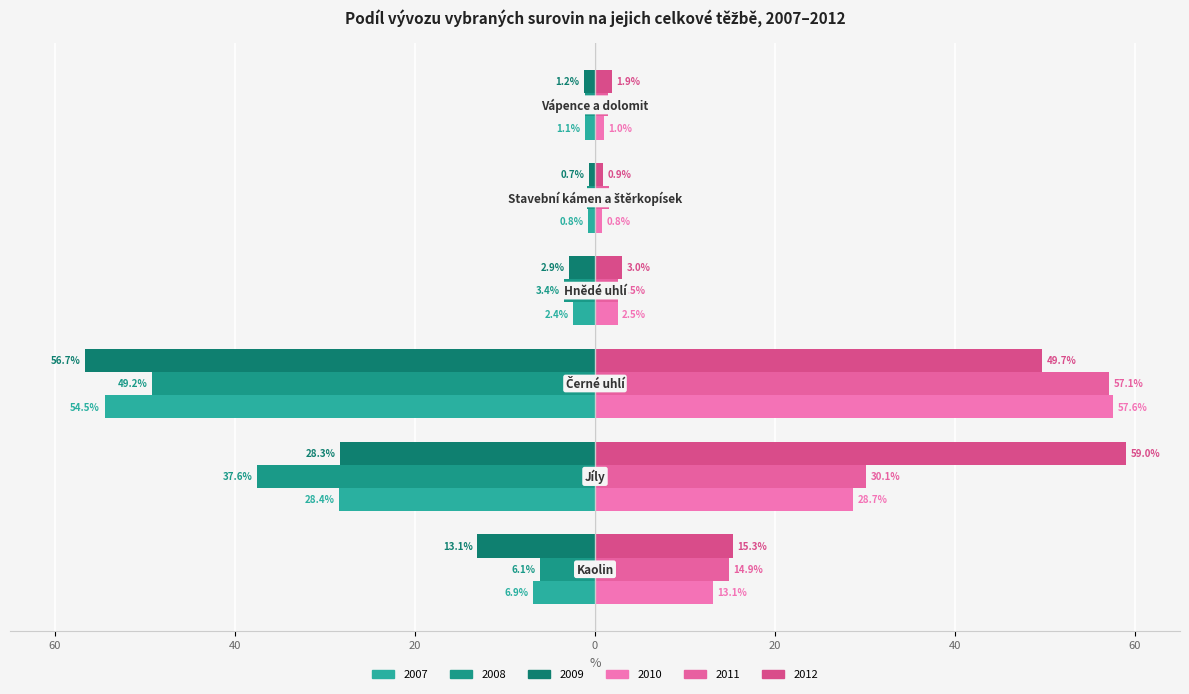

Is it true that 2008 (levo) equals -37.6 at 40?

True